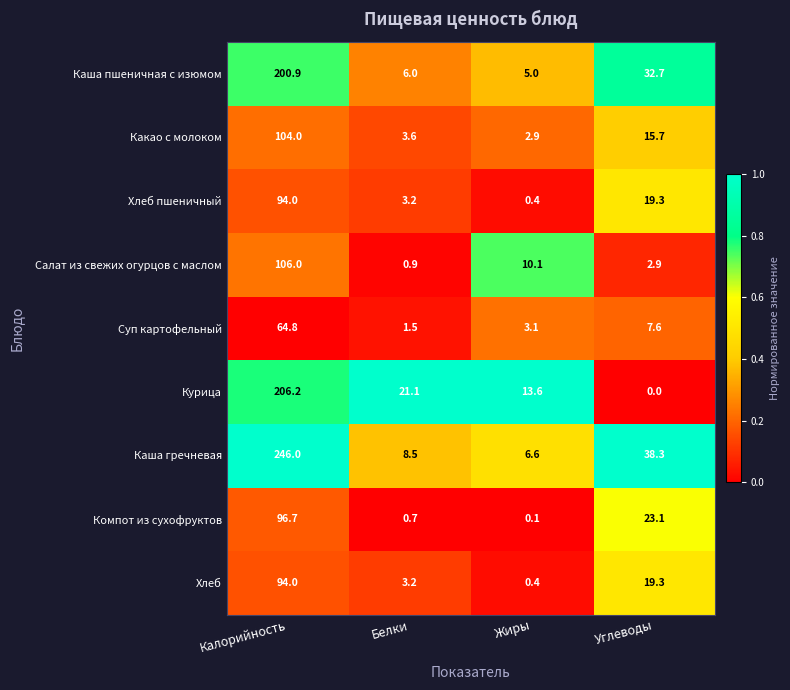

What is the difference between the maximum and minimum values in the Суп картофельный series?

63.3